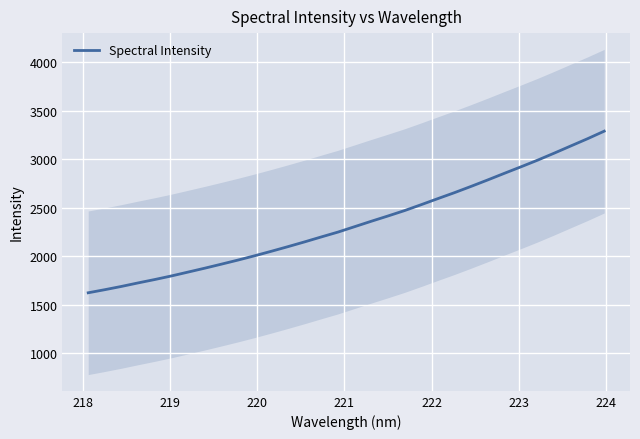

What is the sum of all values?

74872.8